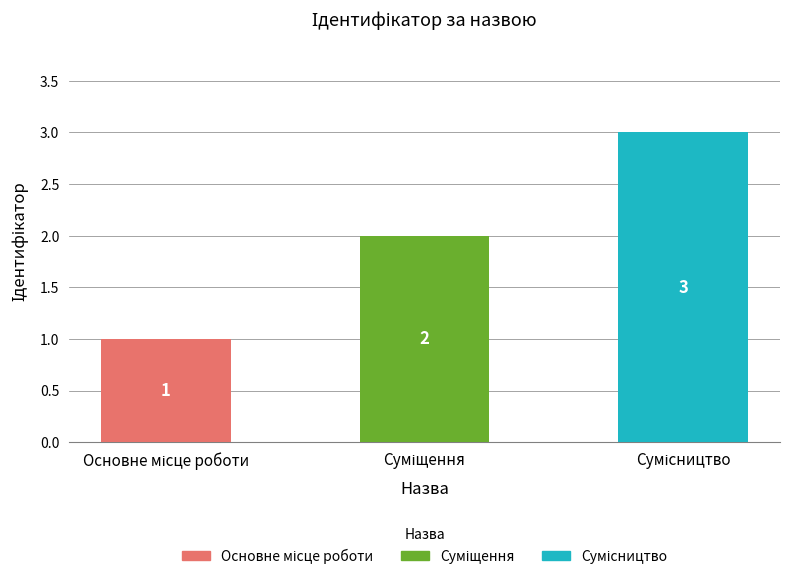

What is the greatest value displayed?

3